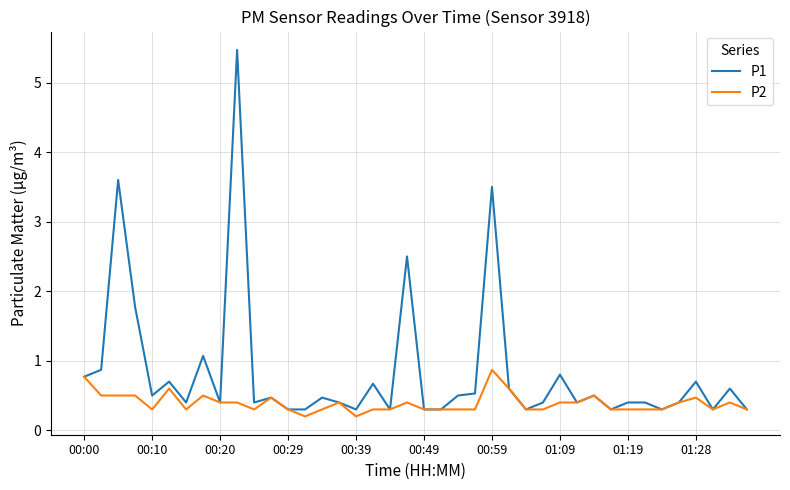

What is the maximum value shown in the chart?

5.5